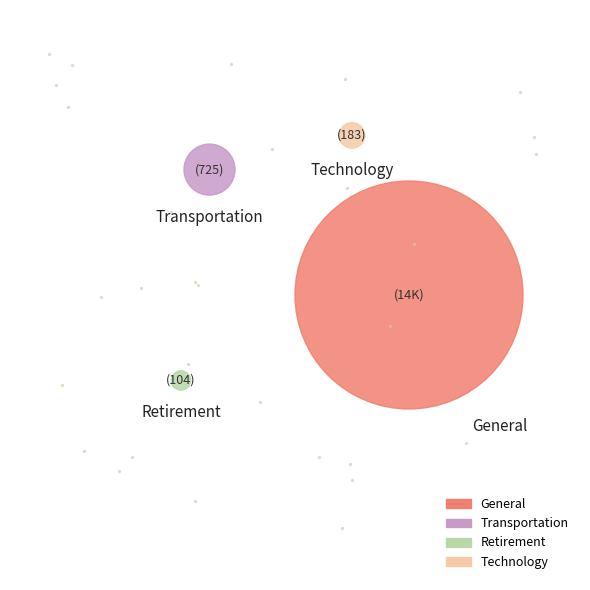

Does General represent more than half of the total?

Yes